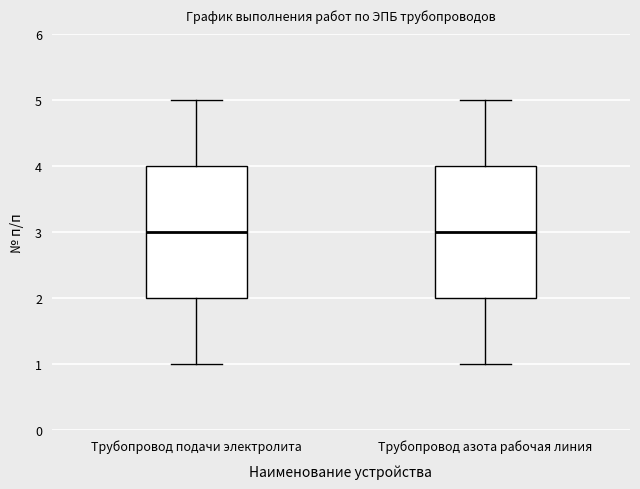

Reading left to right, transcribe this box plot: for each box, give where its median line is, the range the box spans, and where its two whiskers end, as read against the y-axis. The values are not printed on the chart, so give them approximately, as read against the axis.

Трубопровод подачи электролита: median 3, box 2 to 4, whiskers 1 to 5
Трубопровод азота рабочая линия: median 3, box 2 to 4, whiskers 1 to 5